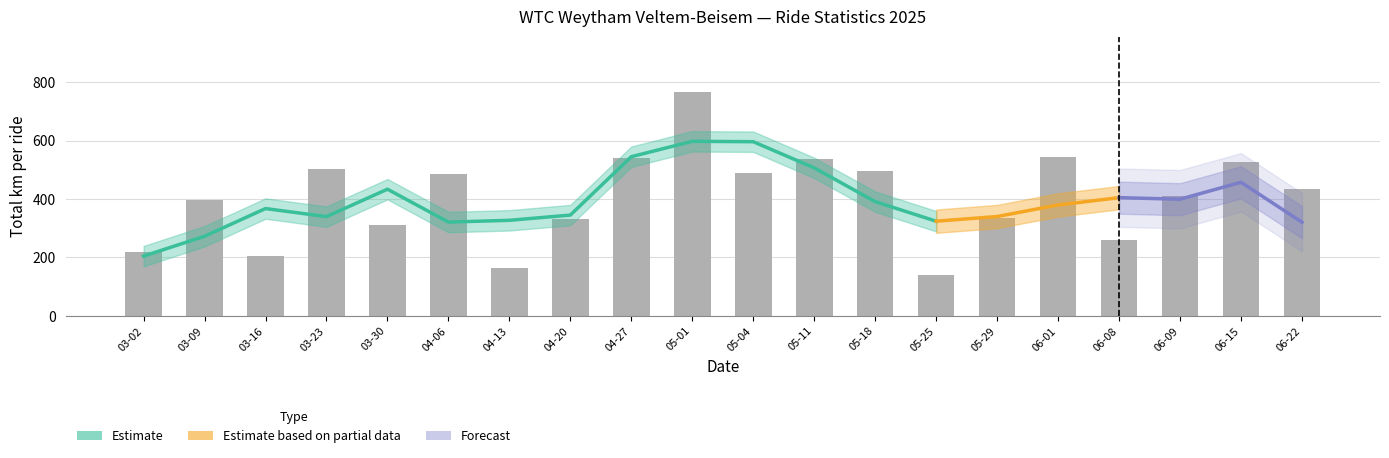

The chart shows a value of 528 at 06-15. True or false?

True